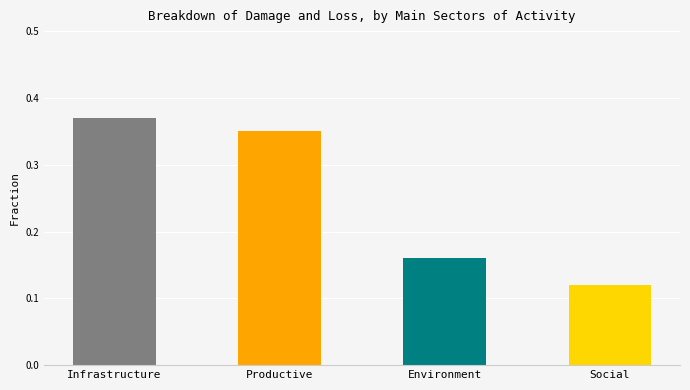

List the labels in order of value, largest first.

Infrastructure, Productive, Environment, Social